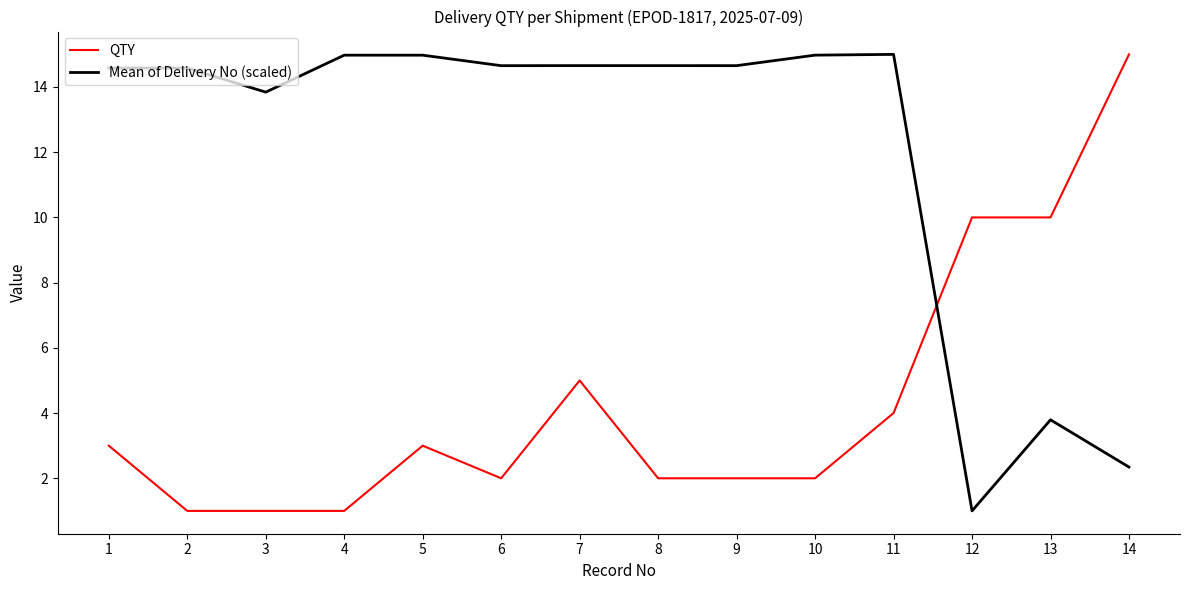

The QTY series shows 1.2 at 7. True or false?

False